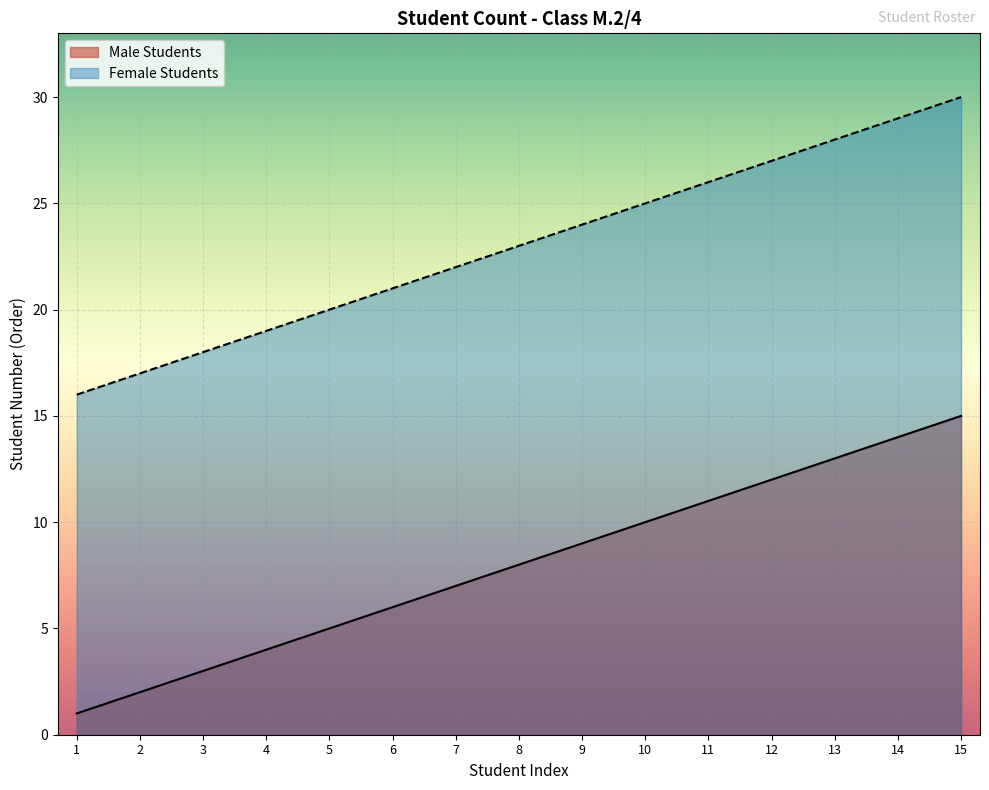

True or false: Male Students has more than 0 points higher than both neighbors.

False